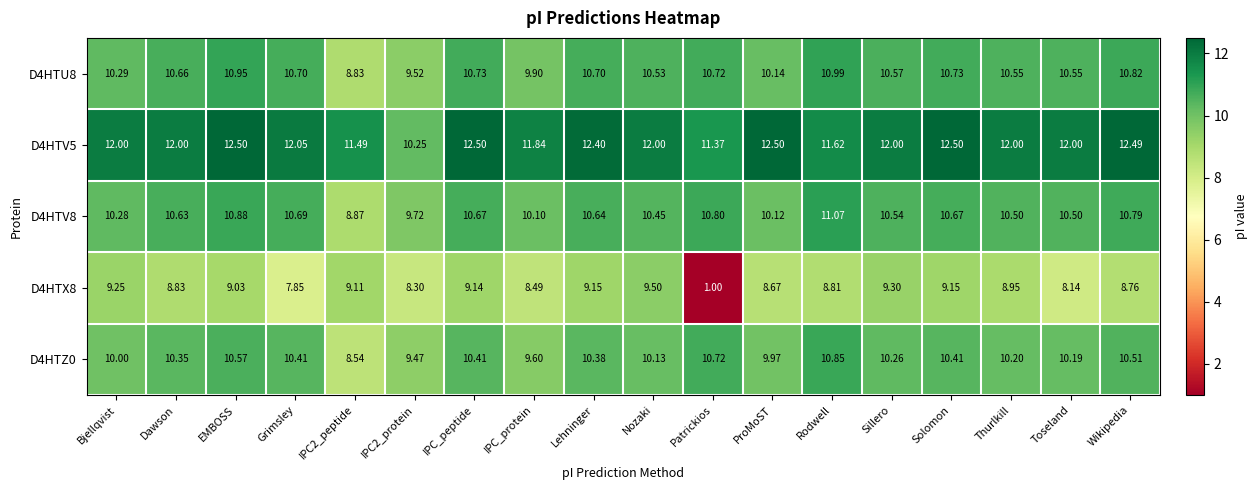

Is the value of D4HTU8 at IPC2_peptide greater than the value of D4HTV8 at IPC2_protein?

No